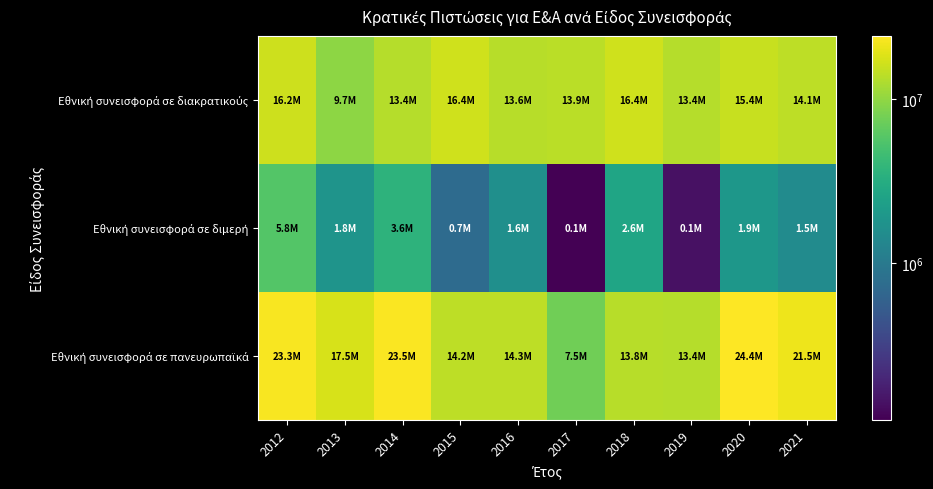

What is the smallest value displayed?

110000